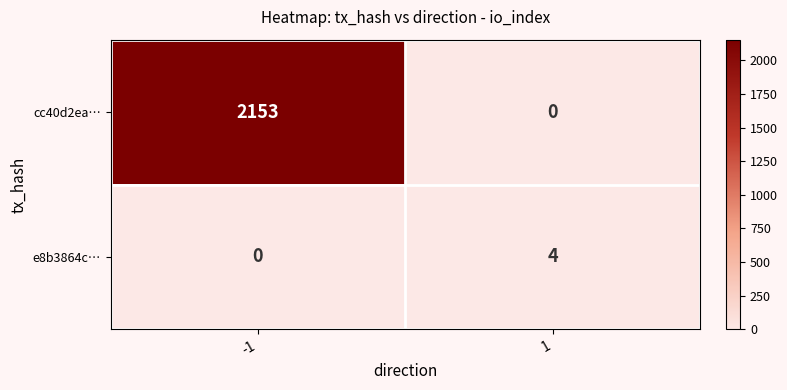

Is it true that cc40d2ea… equals 2153 at -1?

True